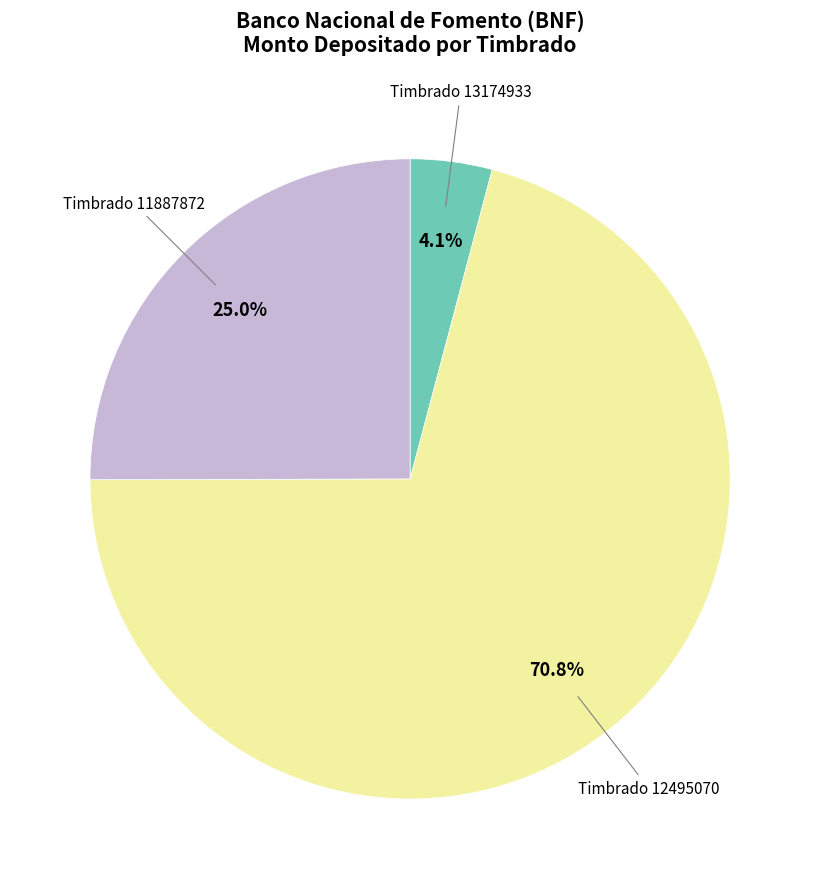

Is there any slice that represents more than half of the pie?

Yes